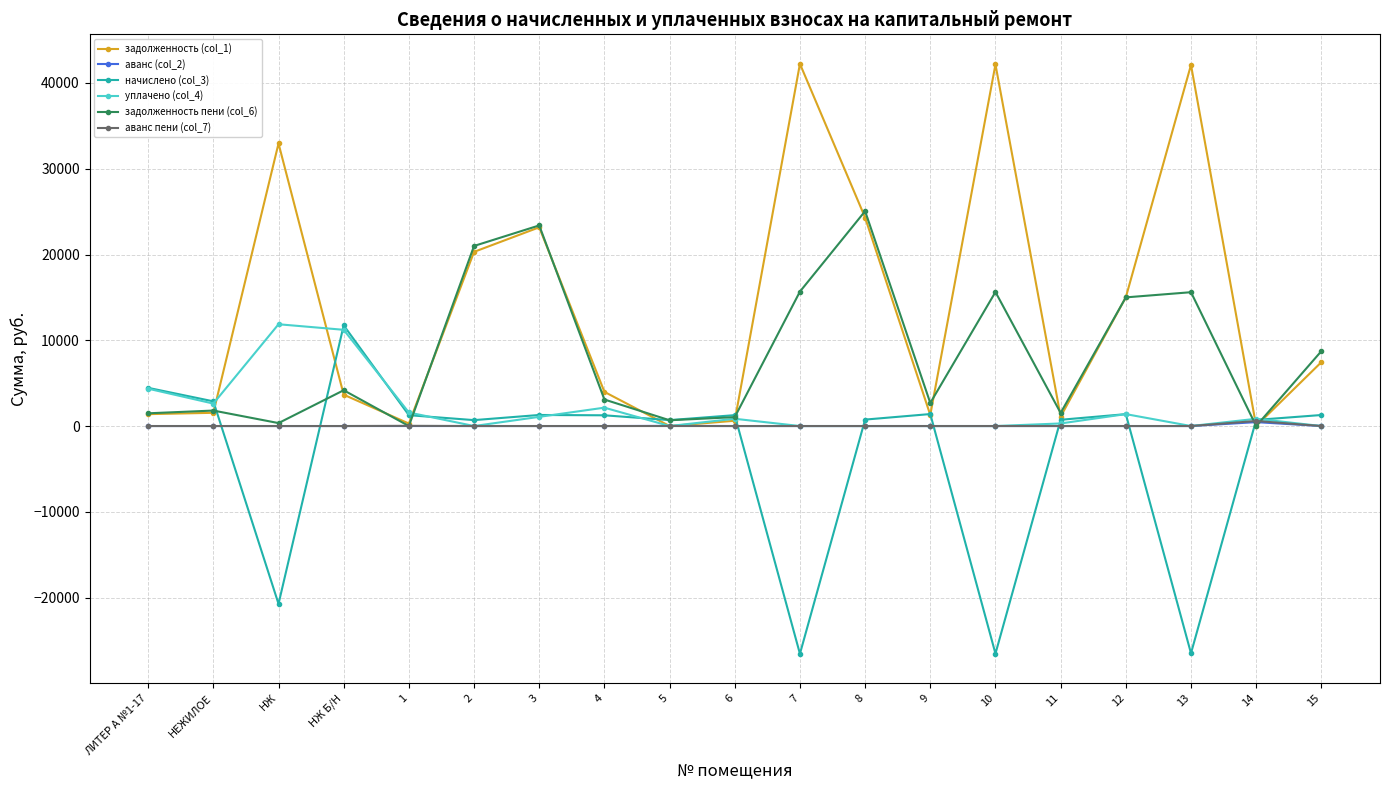

What are all the series names shown in the legend?

задолженность (col_1), аванс (col_2), начислено (col_3), уплачено (col_4), задолженность пени (col_6), аванс пени (col_7)